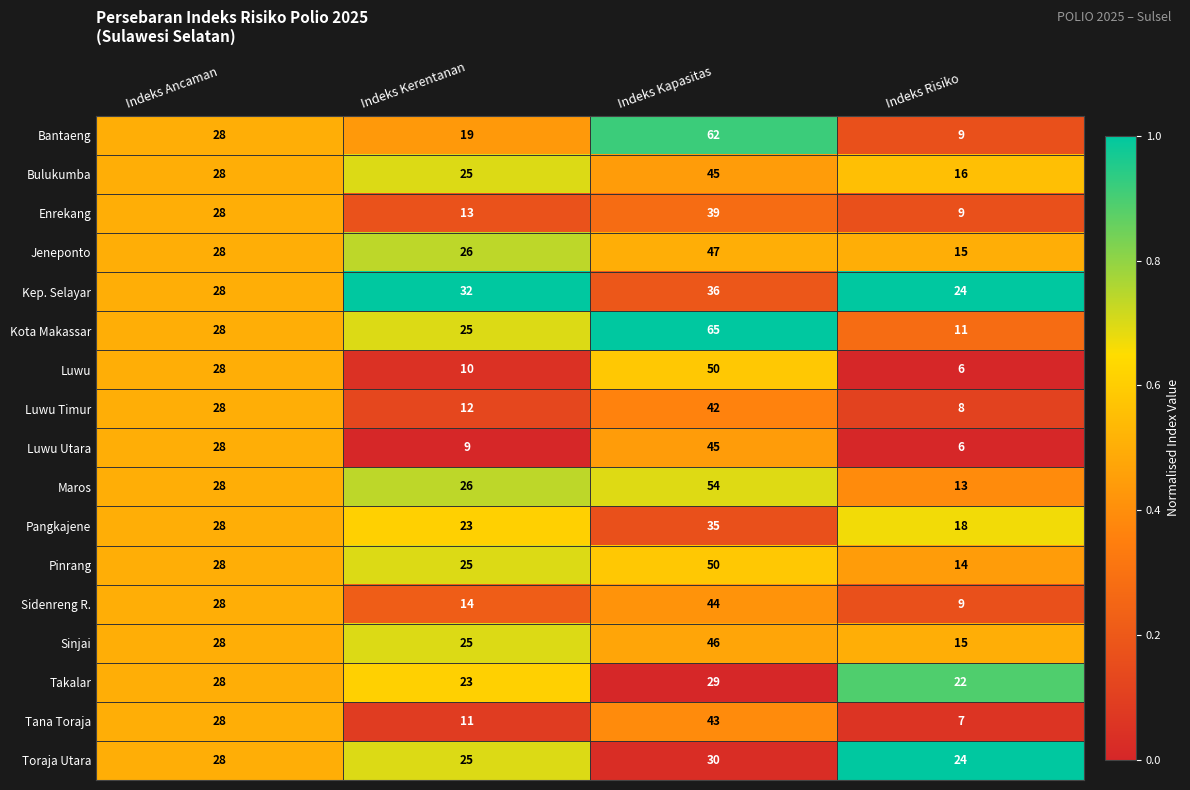

At which category is the sum across all series the highest?

Indeks Kapasitas